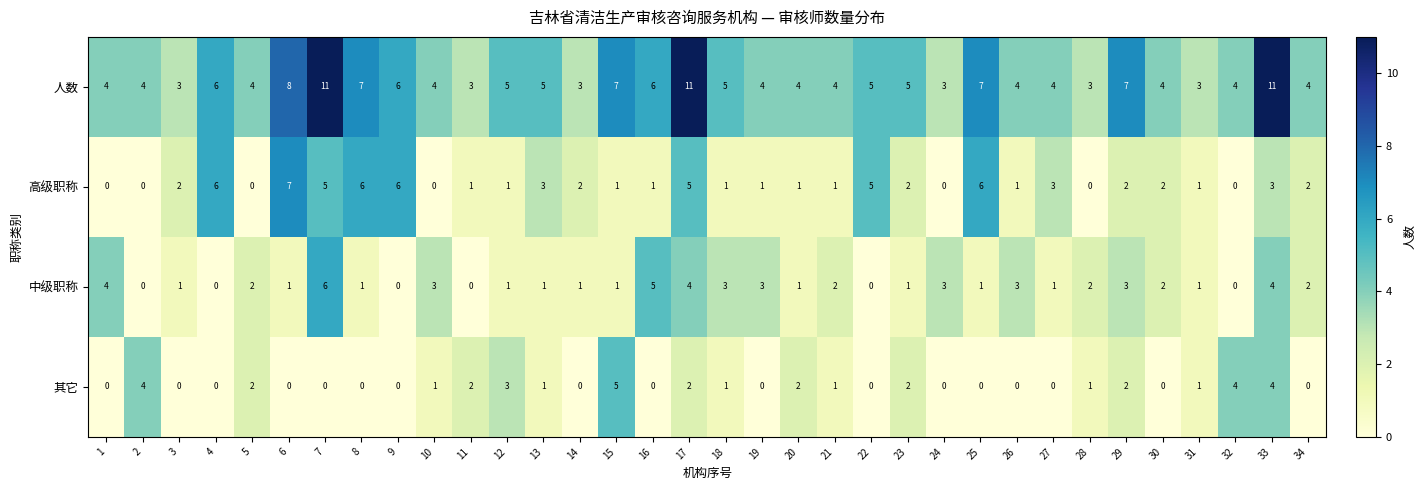

Which series has the widest spread of values?

人数